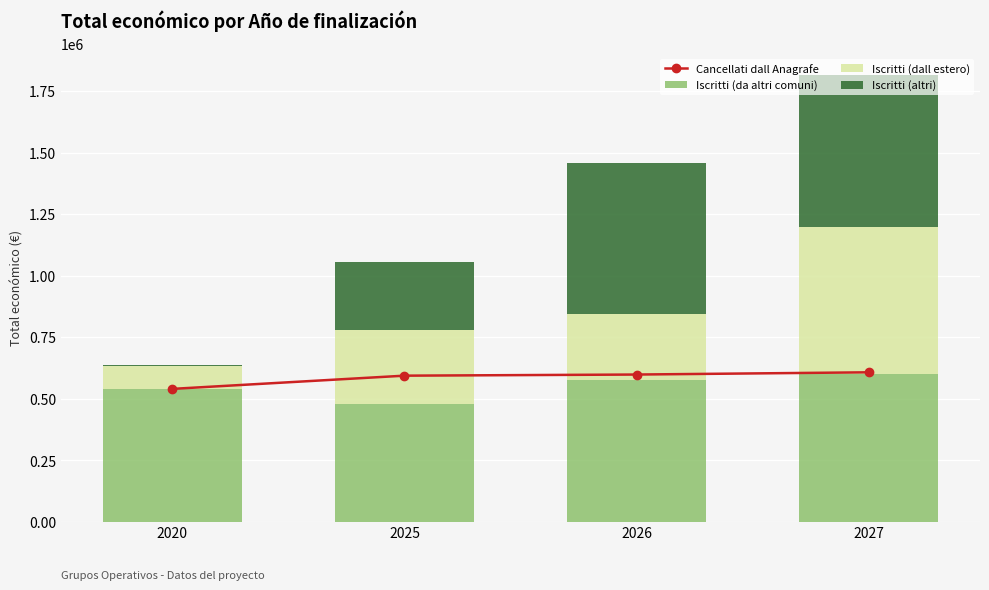

Reading left to right, list all the values displayed in this chart.

Cancellati dall Anagrafe: 540000	593713	598303	607342
Iscritti (da altri comuni): 540000	479882	577638	598909
Iscritti (dall estero): 93530	299993	266918	599262
Iscritti (altri): 4640	273965	613256	615375